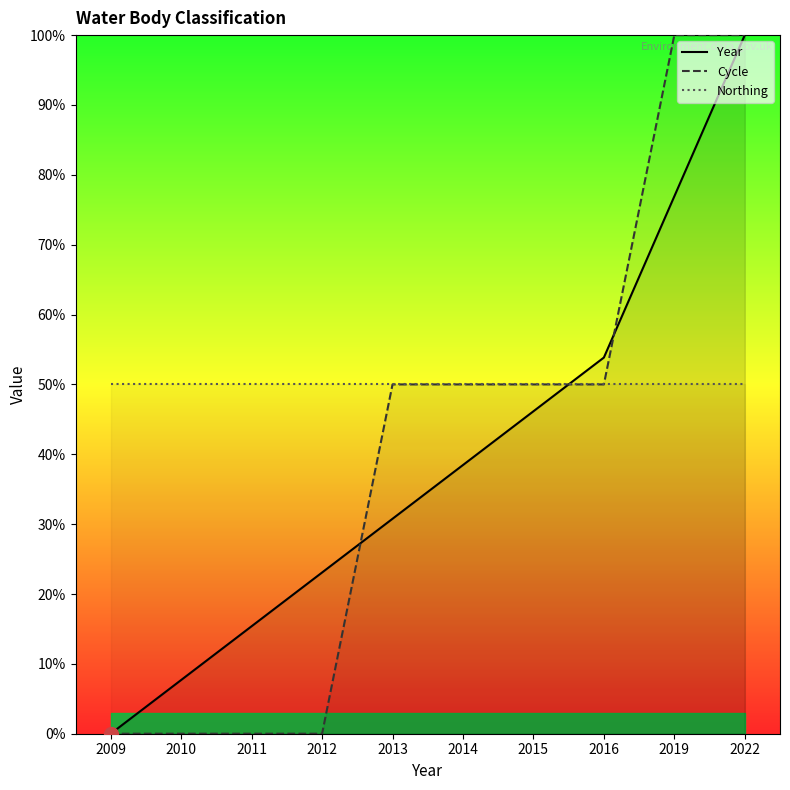

Rank the series at 2009 from highest to lowest value.

Northing, Year, Cycle